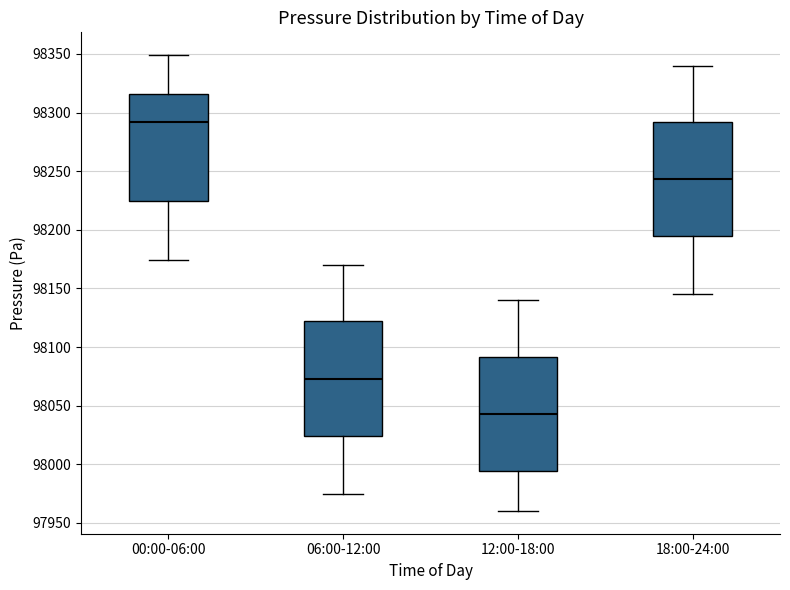

Where does the median line of the box for 12:00-18:00 sit on the y-axis? The values are not printed on the chart, so give them approximately, as read against the axis.

98045